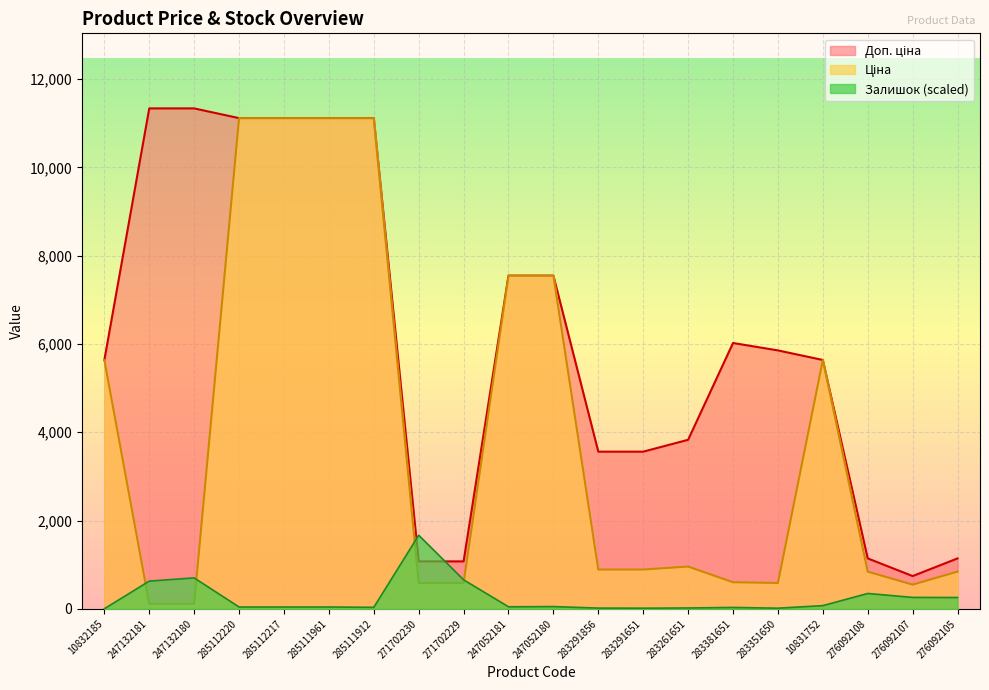

What position from the left is 271702229?

9